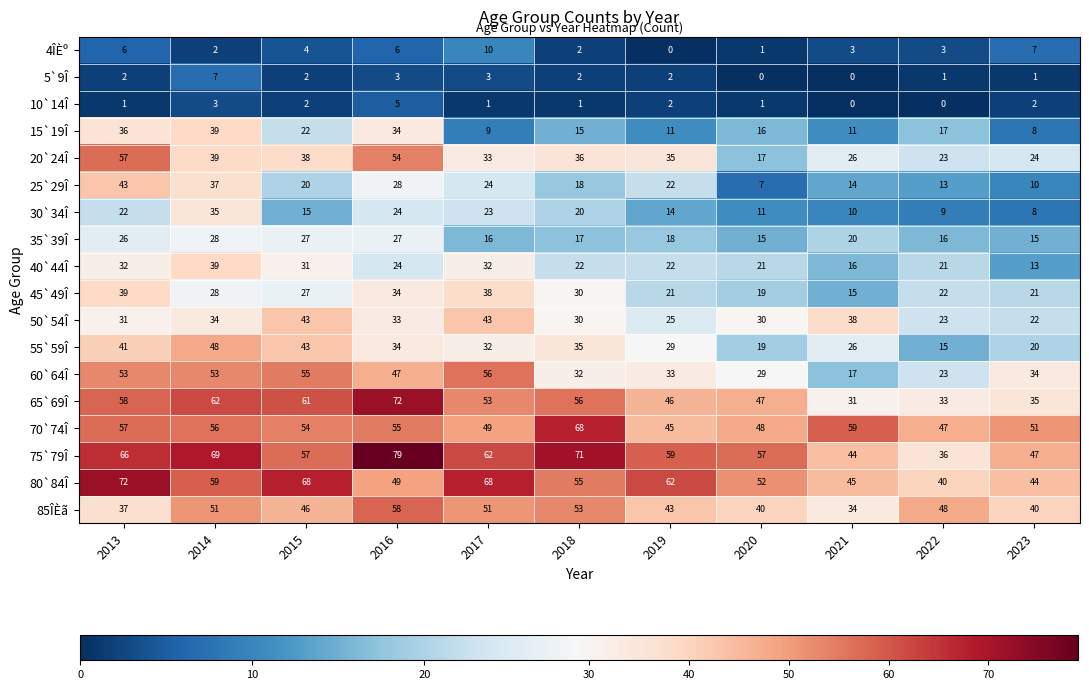

What is the difference between the maximum and second lowest values in the 50`54Î series?

20